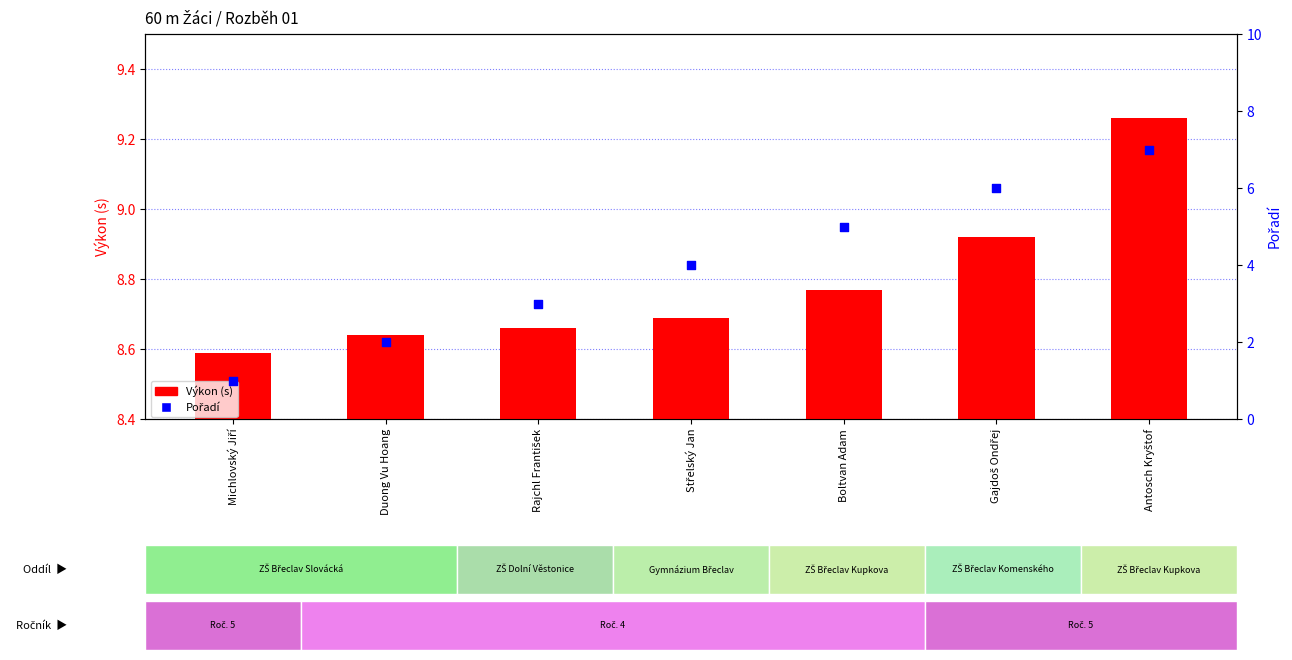

What is the total value across all series at Antosch Kryštof?

16.3